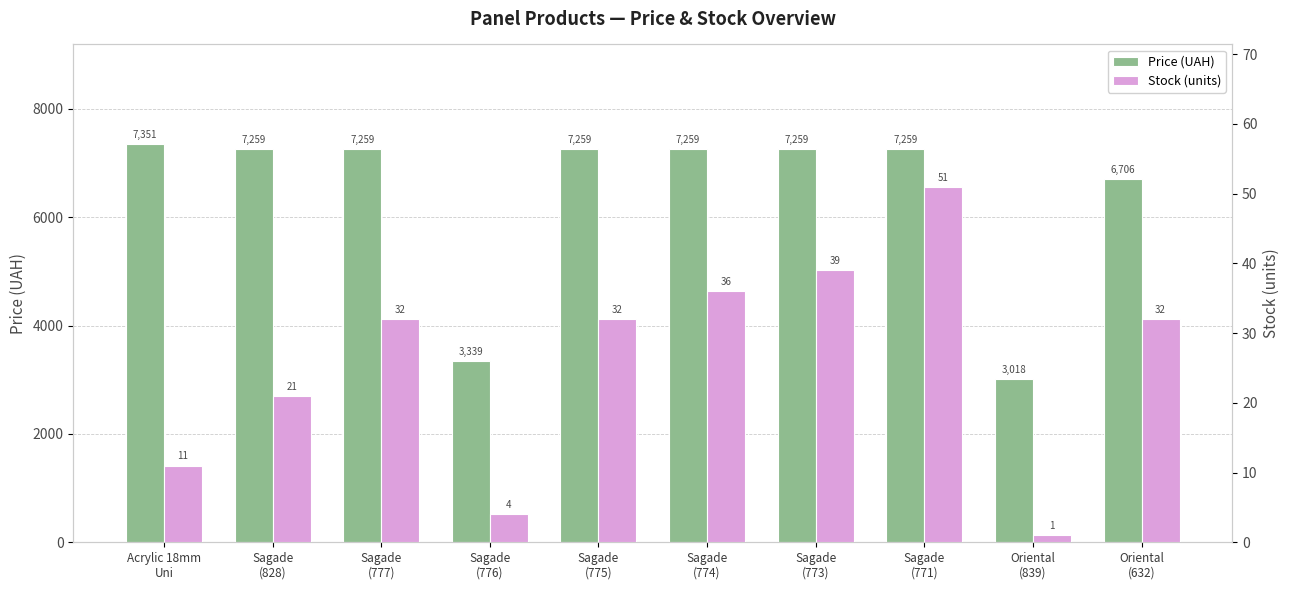

How many categories are shown in the chart?

10